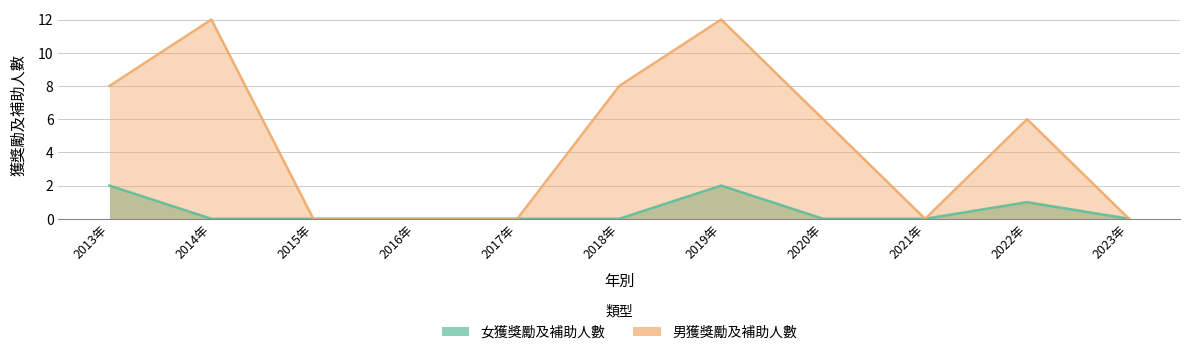

Reading left to right, list all the values displayed in this chart.

女獲獎勵及補助人數: 2013年=2	2014年=0	2015年=0	2016年=0	2017年=0	2018年=0	2019年=2	2020年=0	2021年=0	2022年=1	2023年=0
男獲獎勵及補助人數: 2013年=8	2014年=12	2015年=0	2016年=0	2017年=0	2018年=8	2019年=12	2020年=6	2021年=0	2022年=6	2023年=0